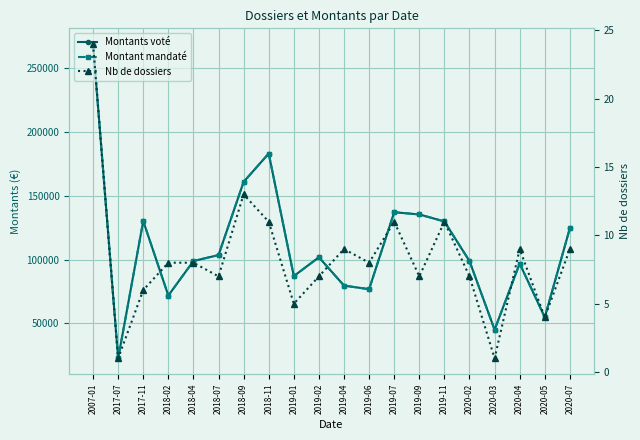

Is the value of Nb de dossiers at 2018-09 greater than the value of Montants voté at 2020-04?

No